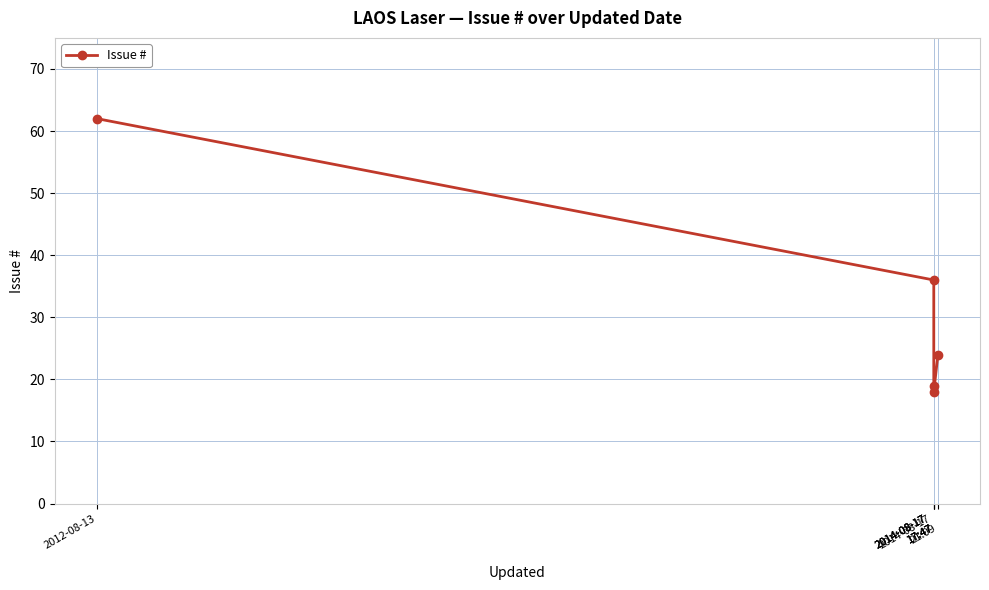

At which label is the value closest to 40?

2014-08-17
17:47